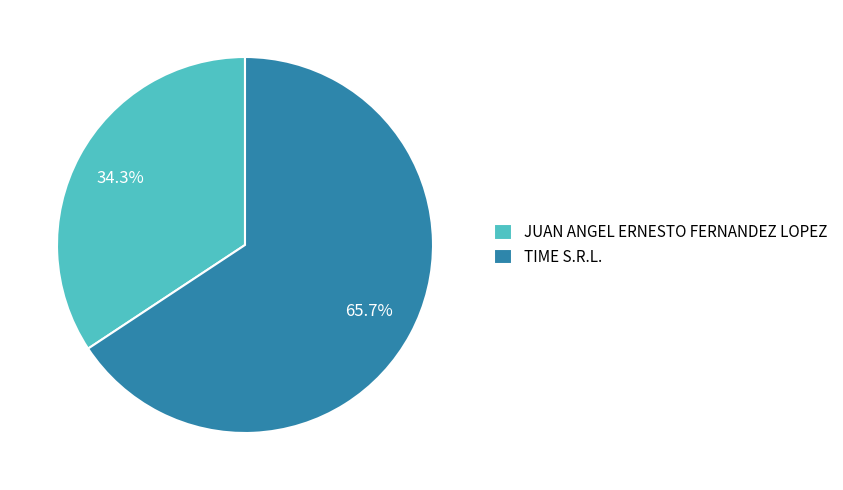

Combined, what portion of the pie is TIME S.R.L. and JUAN ANGEL ERNESTO FERNANDEZ LOPEZ?

100.0%